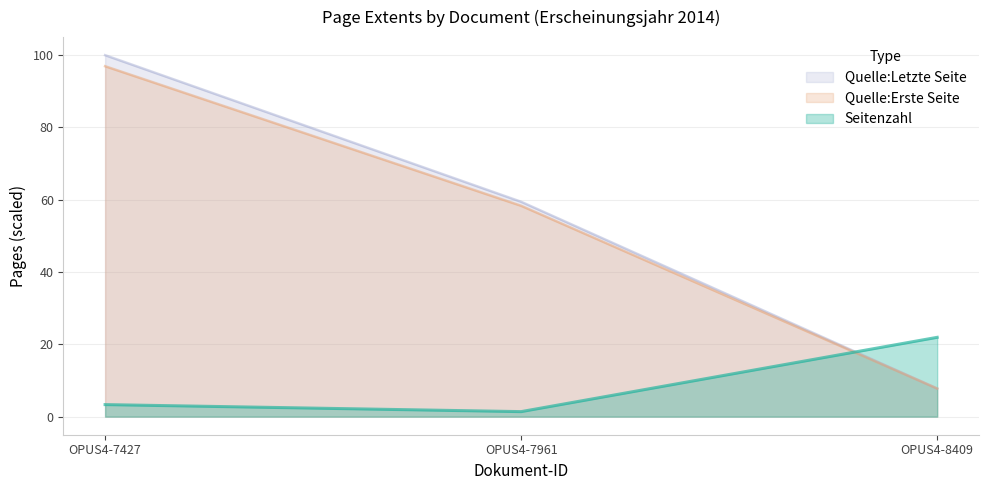

What is the total value across all series at OPUS4-8409?

37.5